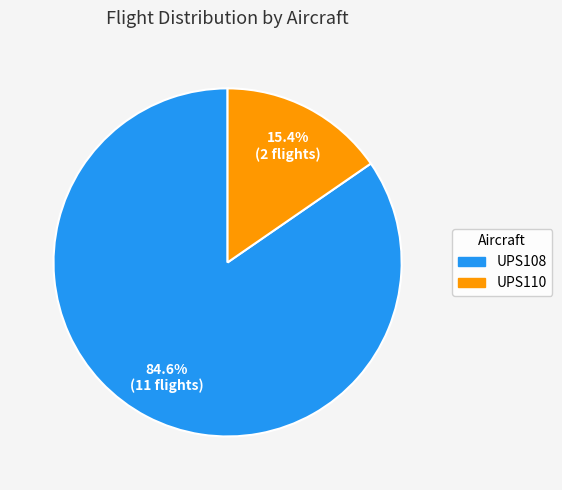

Which category has the biggest portion of the pie?

UPS108